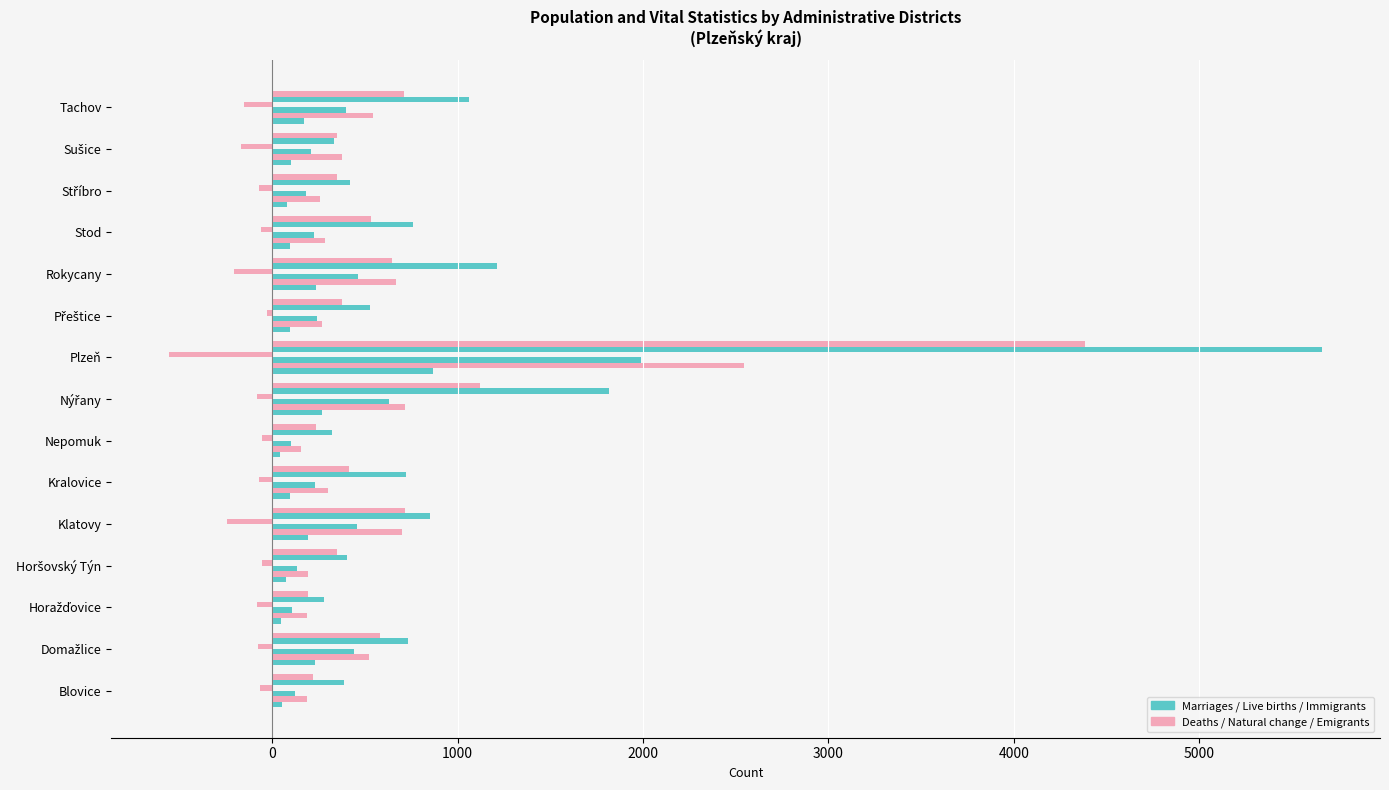

How many data points does each series have?

15